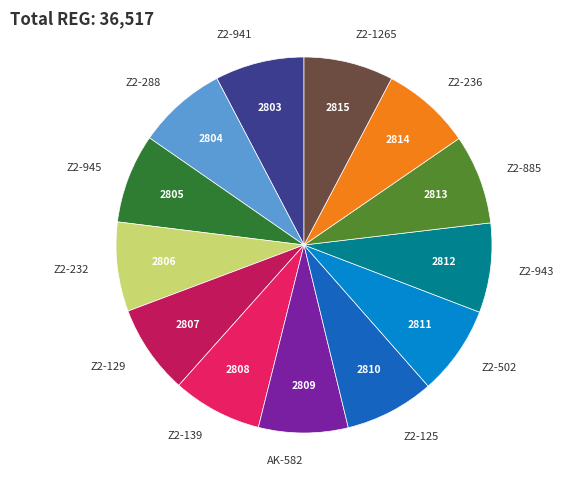

The Z2-941 slice represents 8% of the pie. True or false?

True